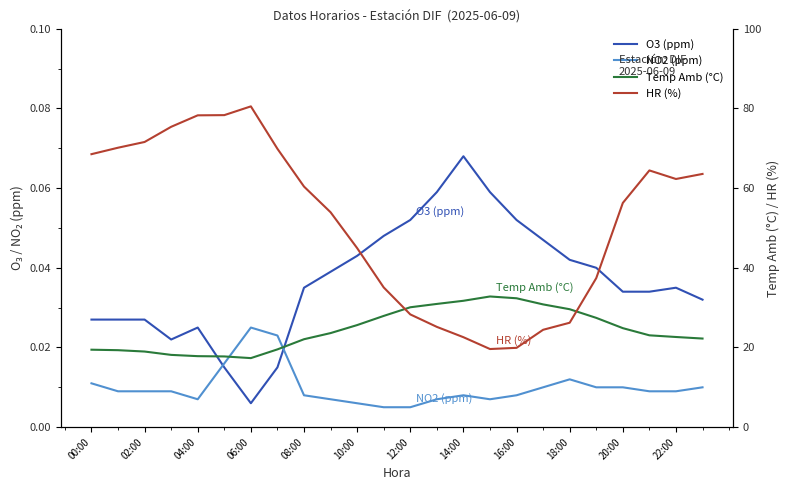

True or false: NO2 (ppm) and HR (%) cross at least once.

False